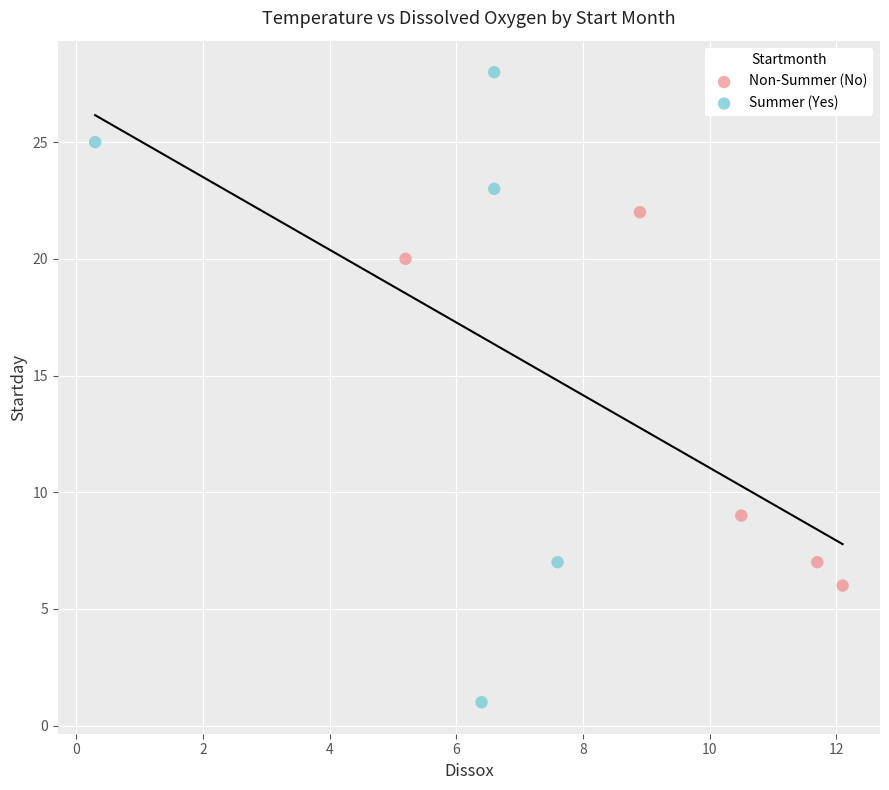

What are all the series names shown in the legend?

Non-Summer (No), Summer (Yes)